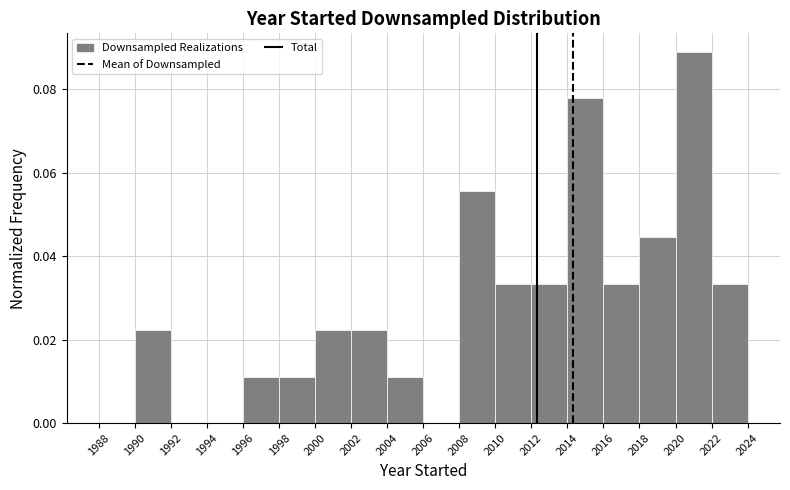

Which range on the x-axis has the tallest bar?

2020 to 2022